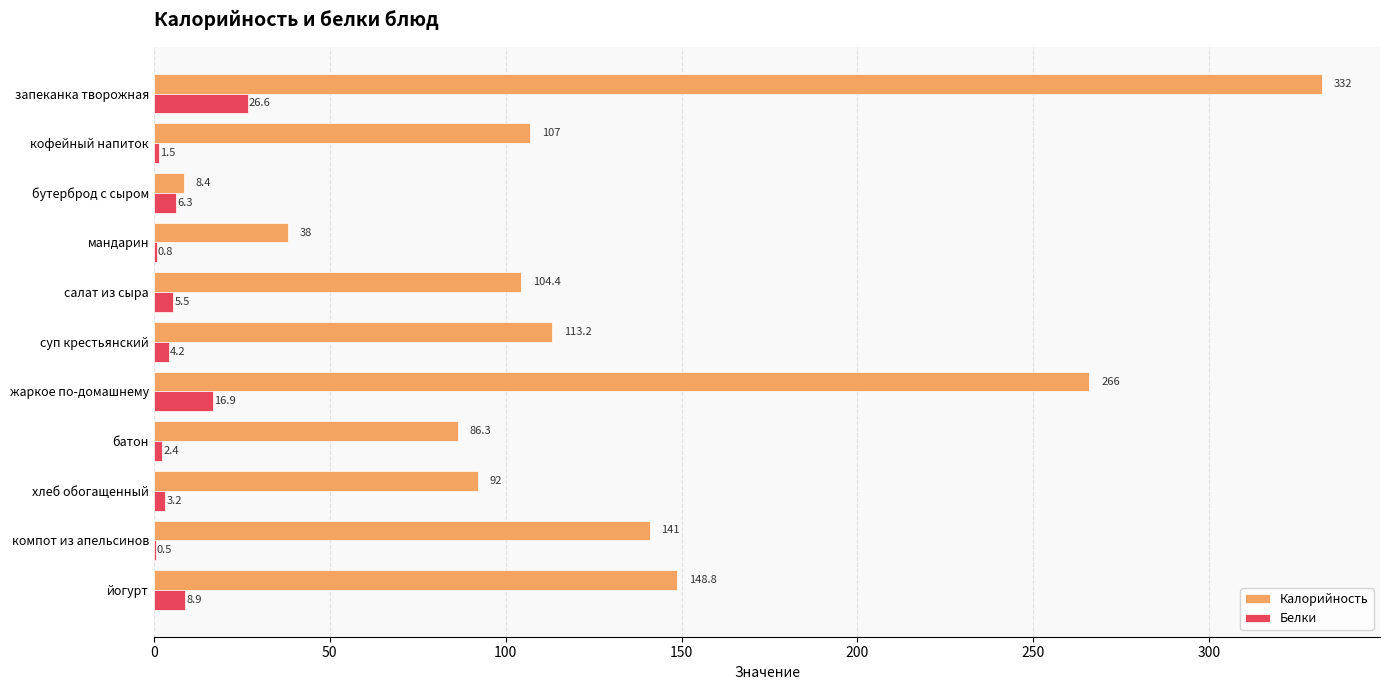

Which series has the largest total across all categories?

Калорийность